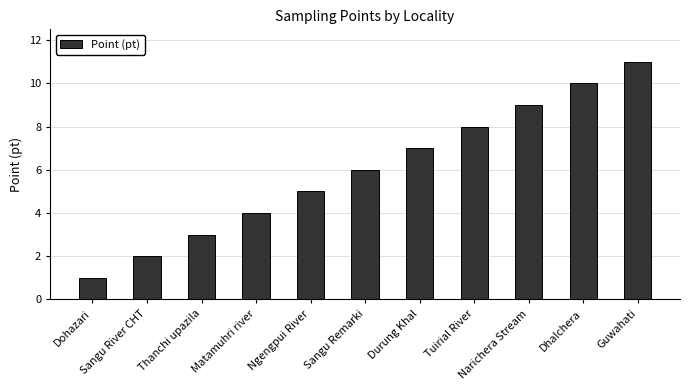

The value at Narichera Stream is 3. True or false?

False